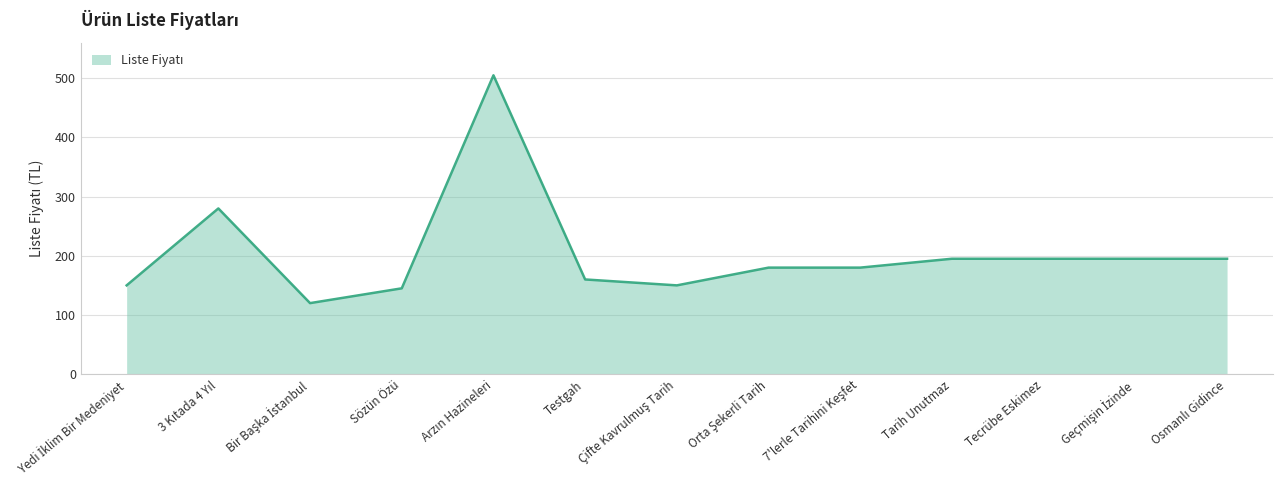

What is the change in value from Sözün Özü to Tarih Unutmaz?

+50